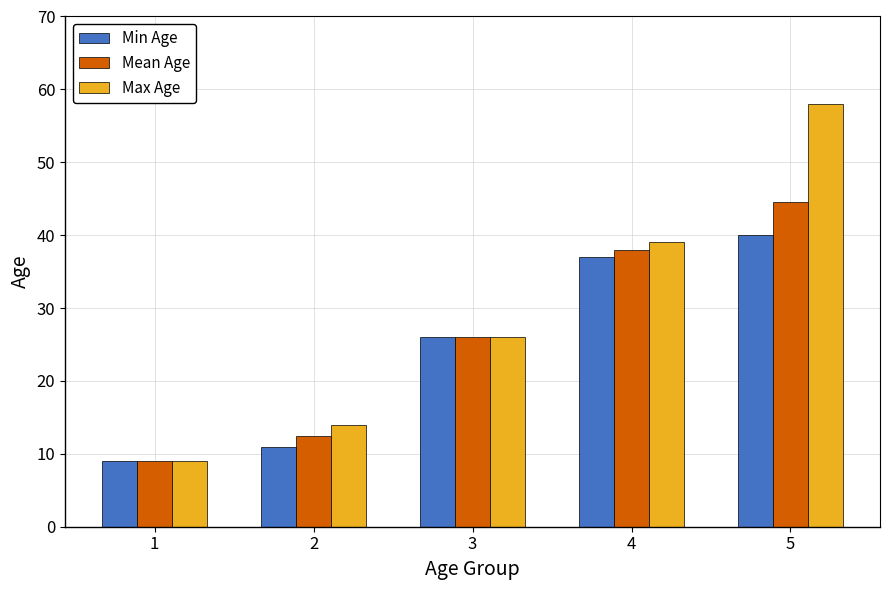

Which series has the widest spread of values?

Max Age